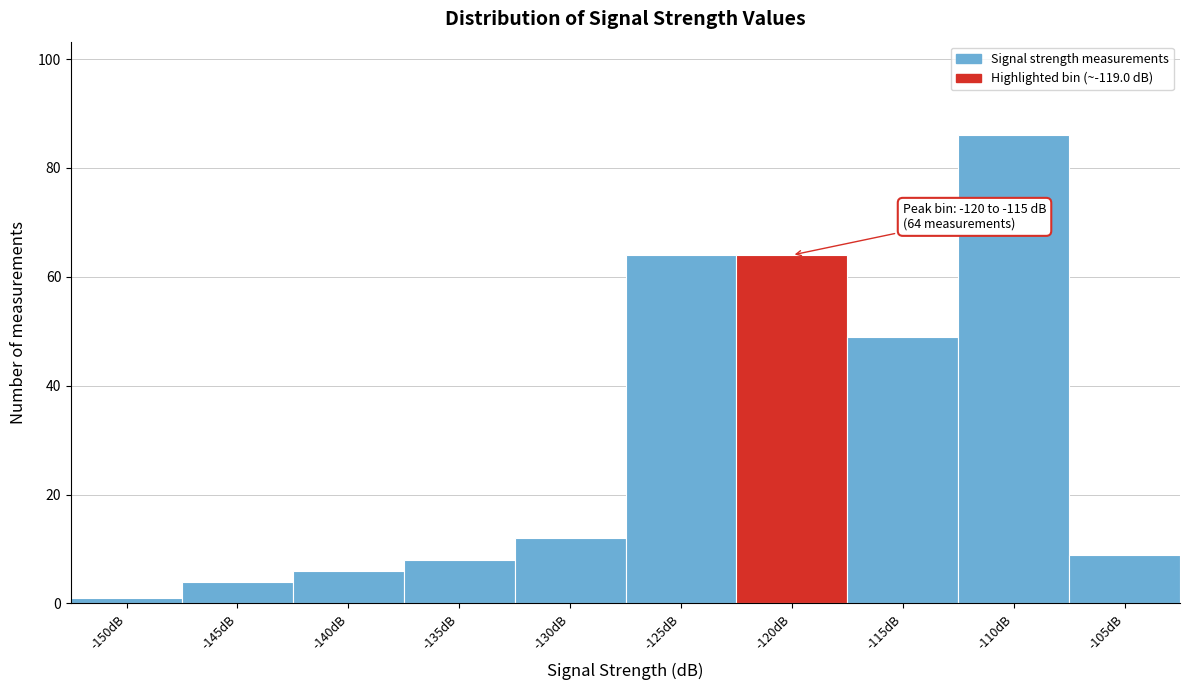

Reading left to right, what are all the values shown in this chart?

-150dB=1	-145dB=4	-140dB=6	-135dB=8	-130dB=12	-125dB=64	-120dB=64	-115dB=49	-110dB=86	-105dB=9